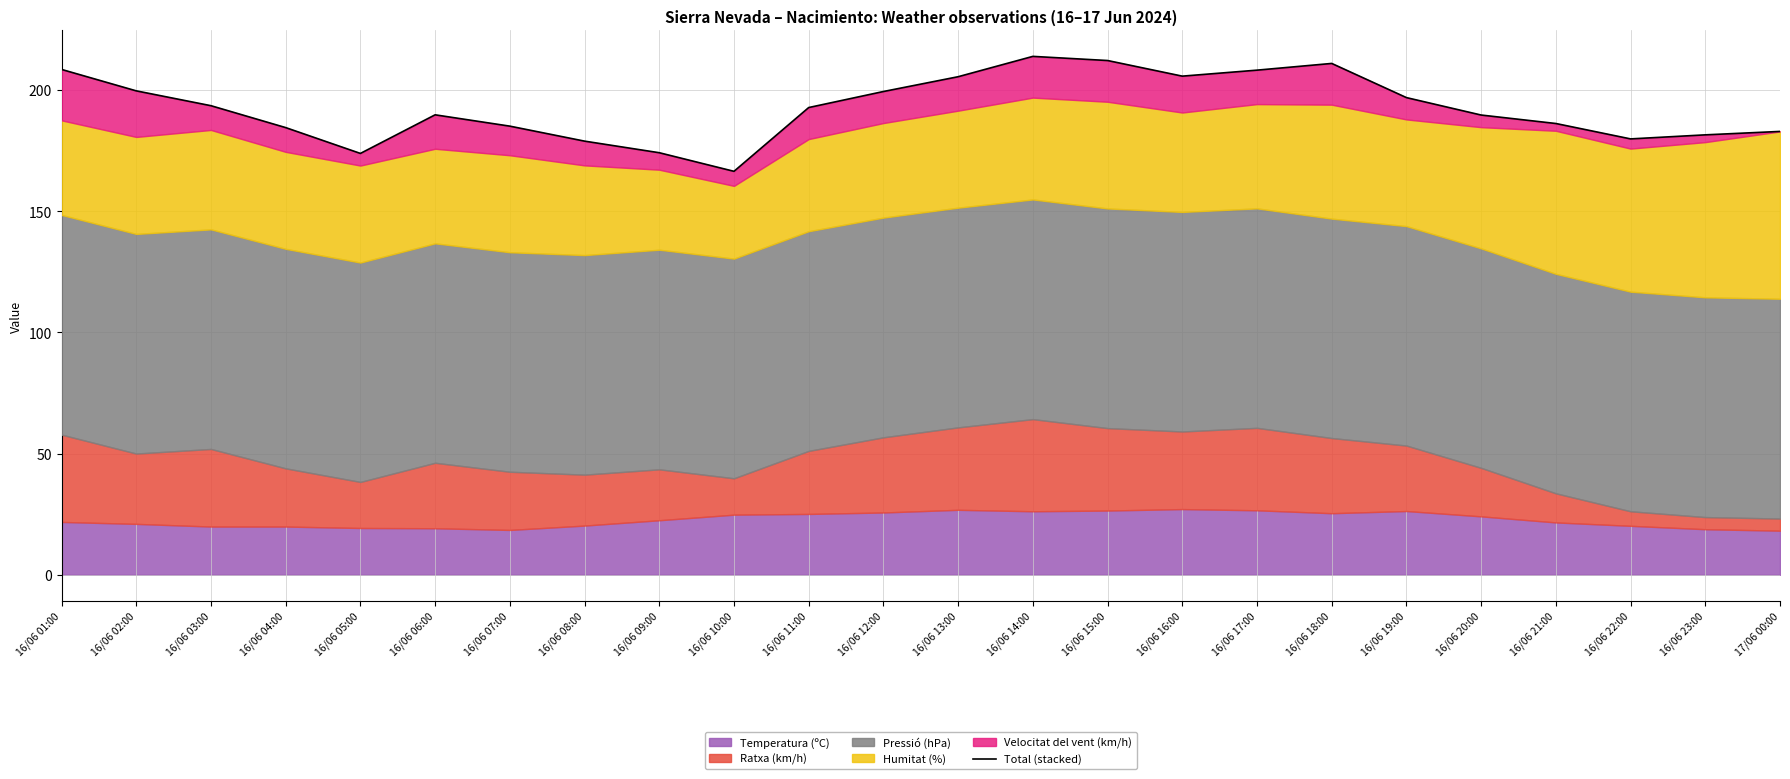

List the labels in order of value, smallest first.

16/06 10:00, 16/06 05:00, 16/06 09:00, 16/06 08:00, 16/06 22:00, 16/06 23:00, 17/06 00:00, 16/06 04:00, 16/06 07:00, 16/06 21:00, 16/06 20:00, 16/06 06:00, 16/06 11:00, 16/06 03:00, 16/06 19:00, 16/06 12:00, 16/06 02:00, 16/06 13:00, 16/06 16:00, 16/06 17:00, 16/06 01:00, 16/06 18:00, 16/06 15:00, 16/06 14:00